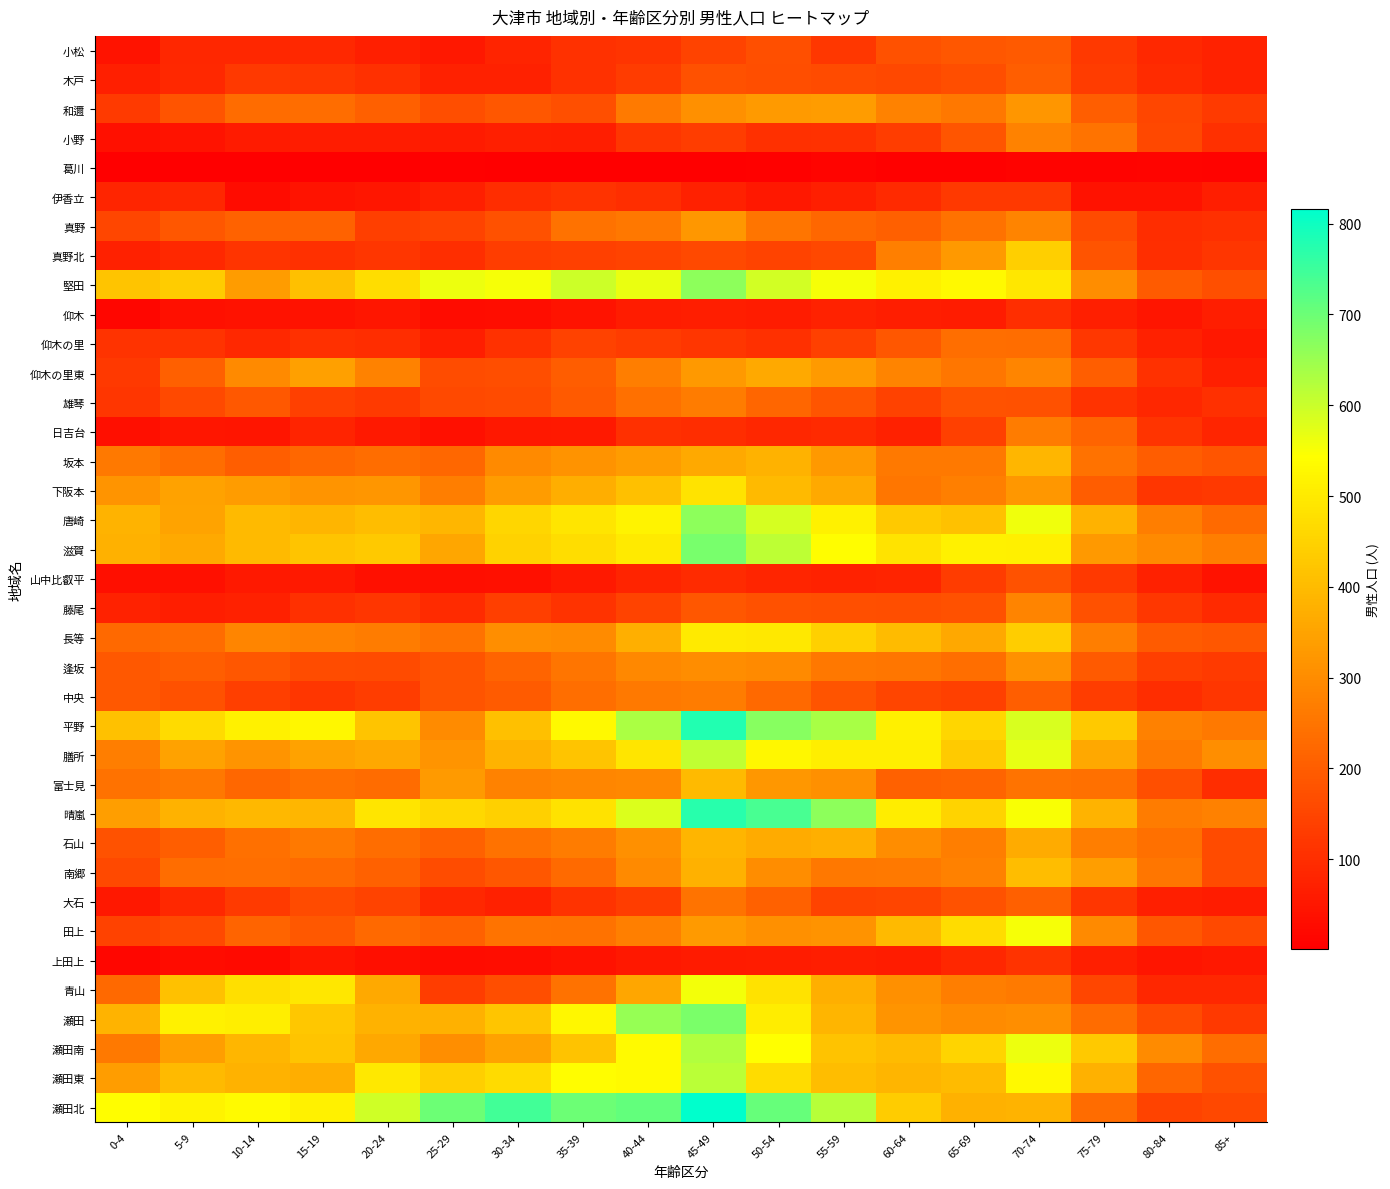

Which series has the largest range (max minus min)?

瀬田北